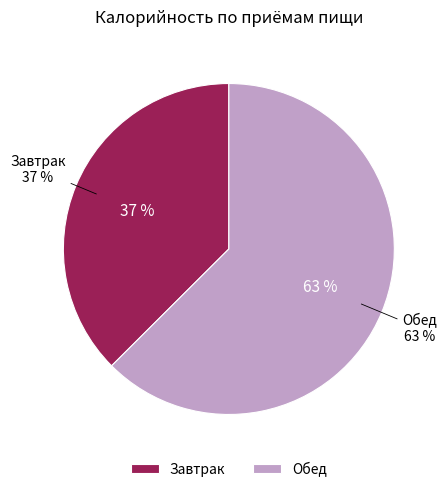

What is the smallest slice in the pie chart?

Завтрак